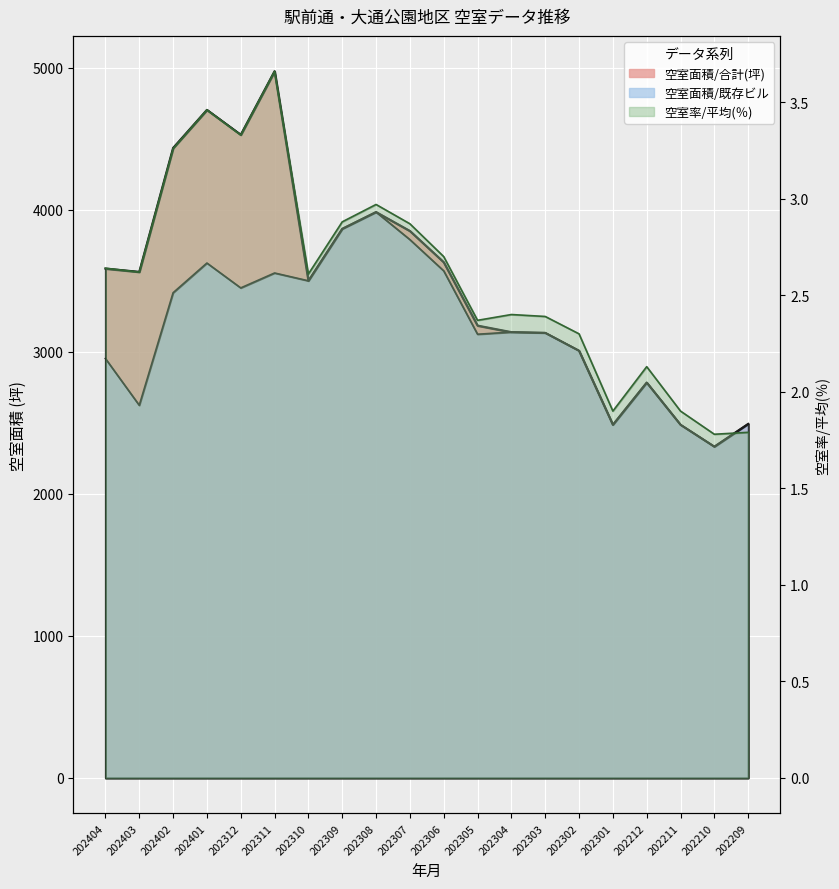

What are all the series names shown in the legend?

空室面積/合計(坪), 空室面積/既存ビル, 空室率/平均(％)